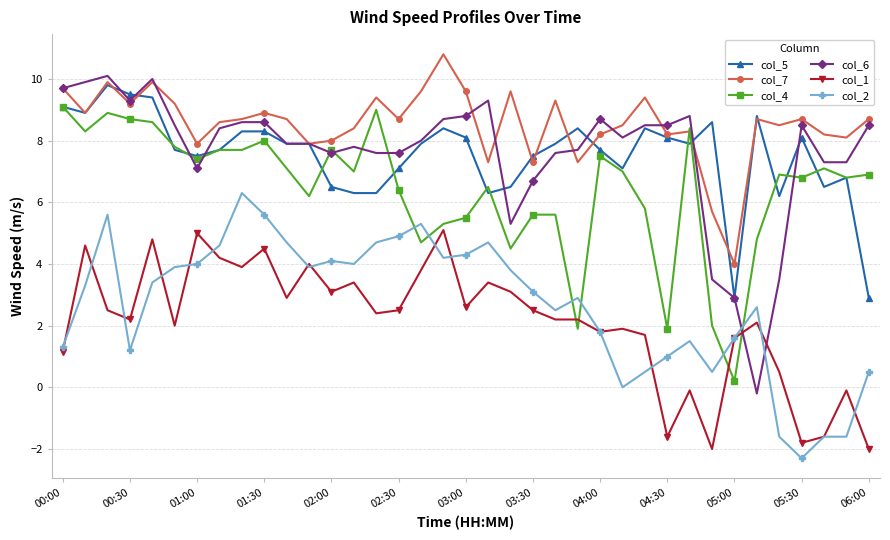

What is the maximum value shown in the chart?

10.8